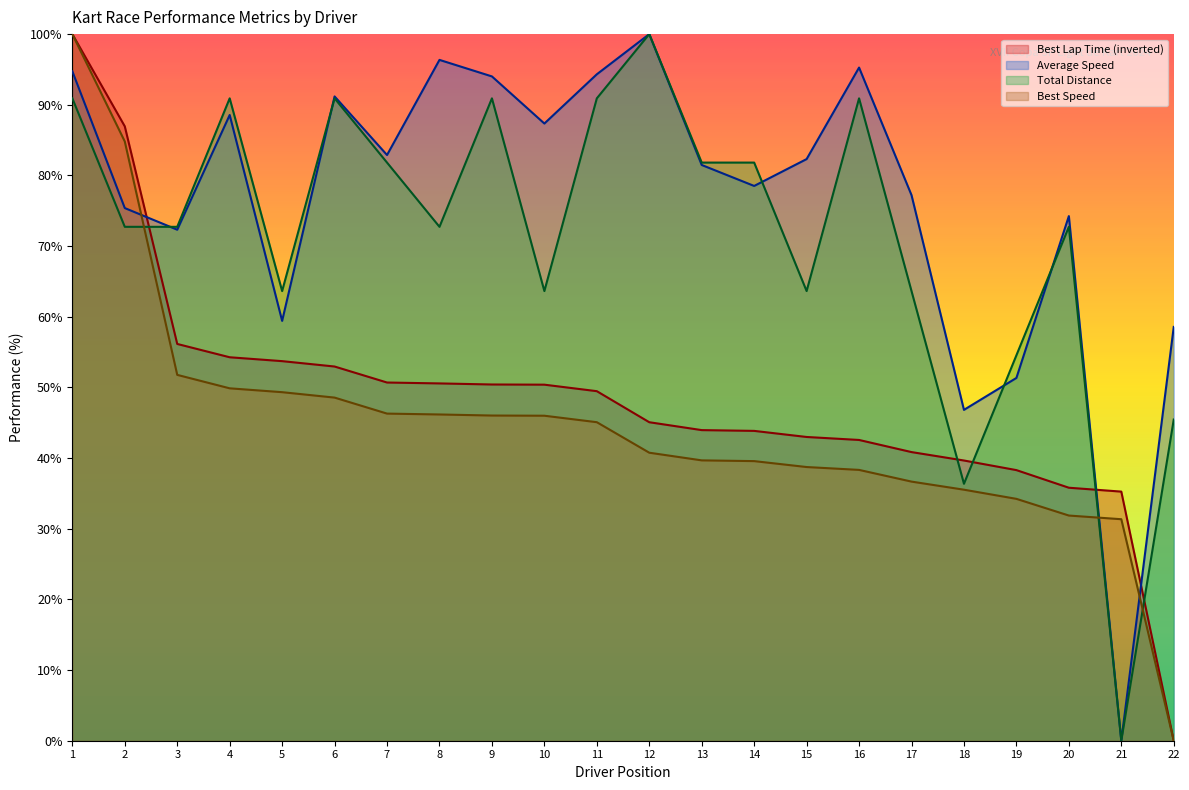

What is the value of the Average Speed point at the 3rd from the left?

72.3